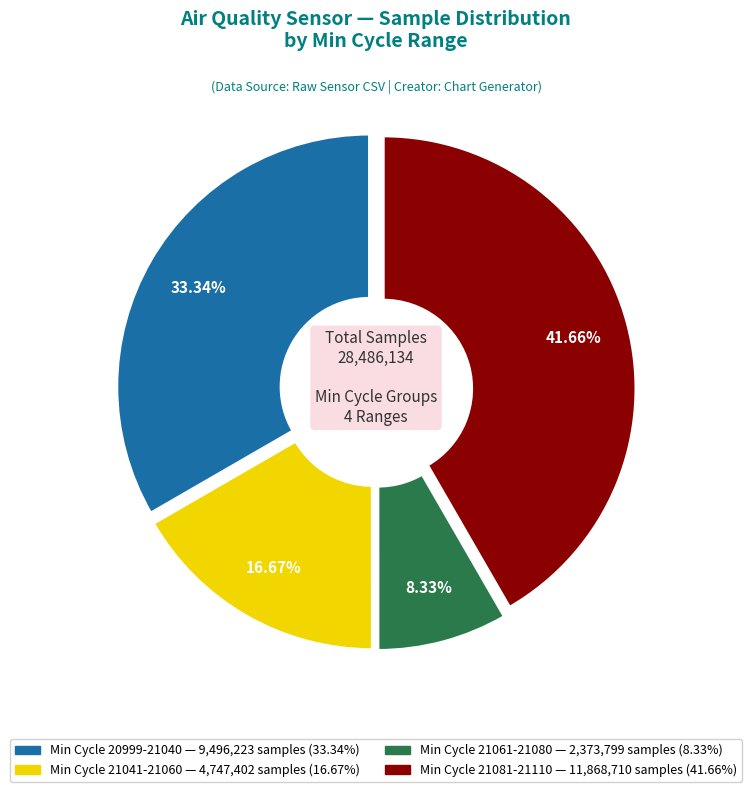

How many slices are in this pie chart?

4